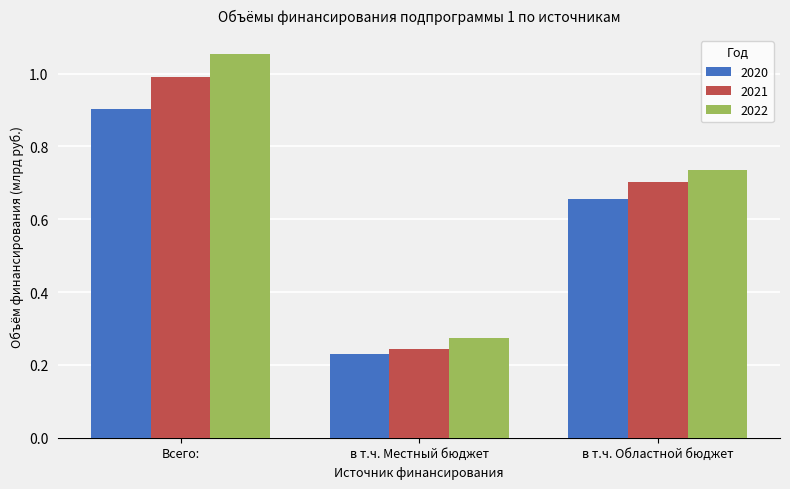

What position from the left is Всего:?

1